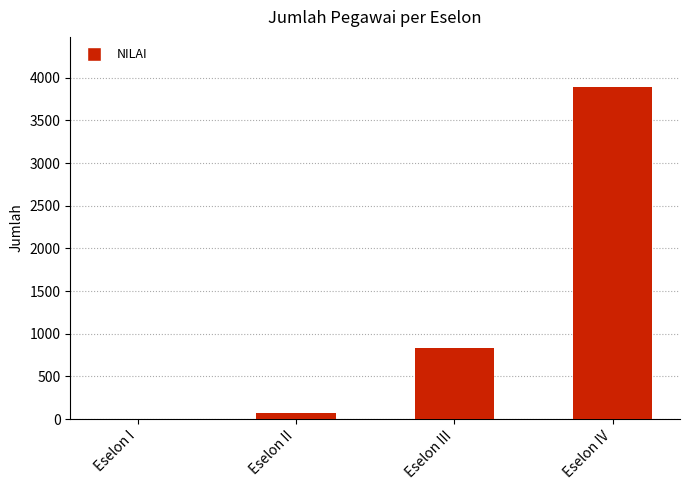

The chart shows a value of 3895 at Eselon IV. True or false?

True